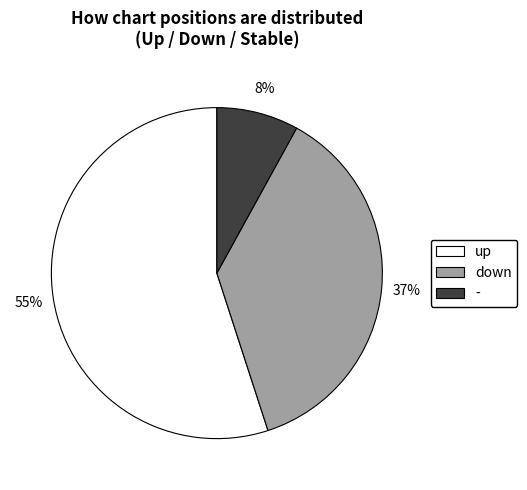

Rank the categories by value from lowest to highest.

-, down, up